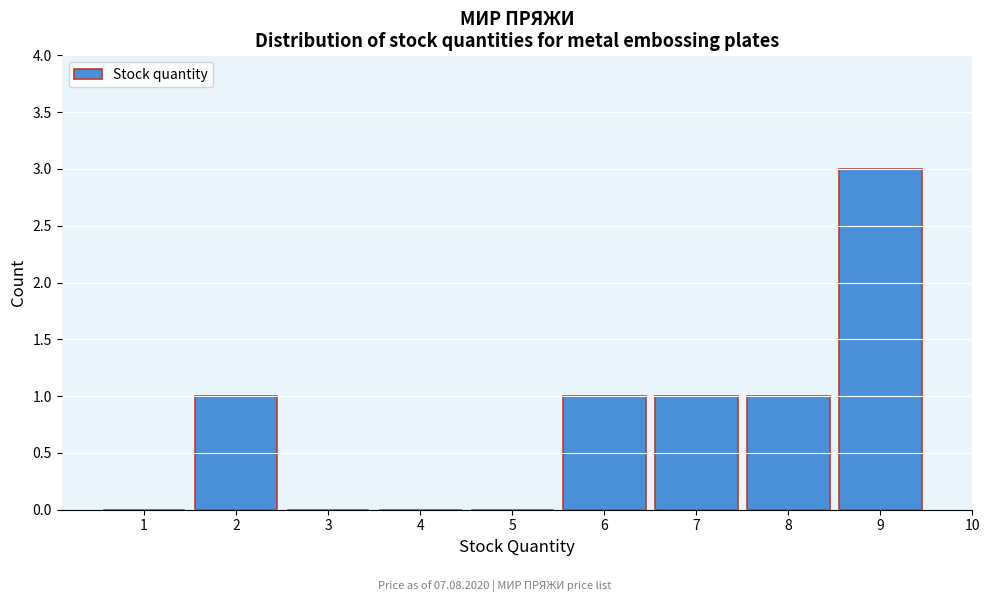

Reading left to right, transcribe this chart: for each bar, give the range it covers on the x-axis and its height. The values are not printed on the chart, so give them approximately, as read against the axis.

0.5 to 1.5: 0
1.5 to 2.5: 1
2.5 to 3.5: 0
3.5 to 4.5: 0
4.5 to 5.5: 0
5.5 to 6.5: 1
6.5 to 7.5: 1
7.5 to 8.5: 1
8.5 to 9.5: 3